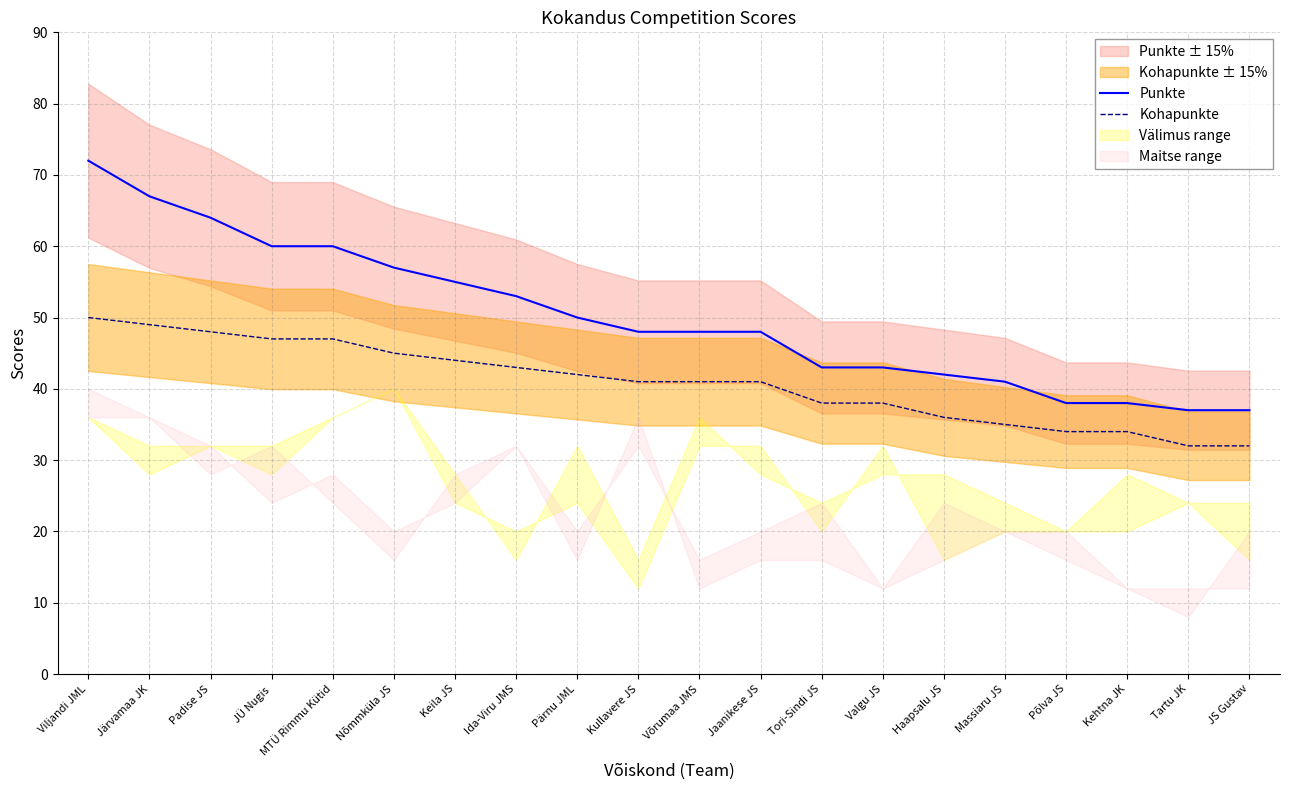

Is it true that Kohapunkte equals 50 at Viljandi JML?

True